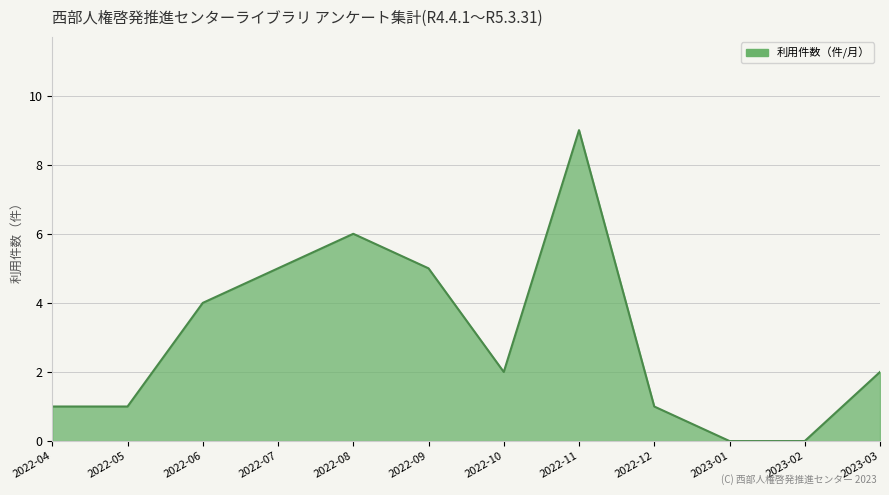

Between 2022-10 and 2023-02, which is larger?

2022-10